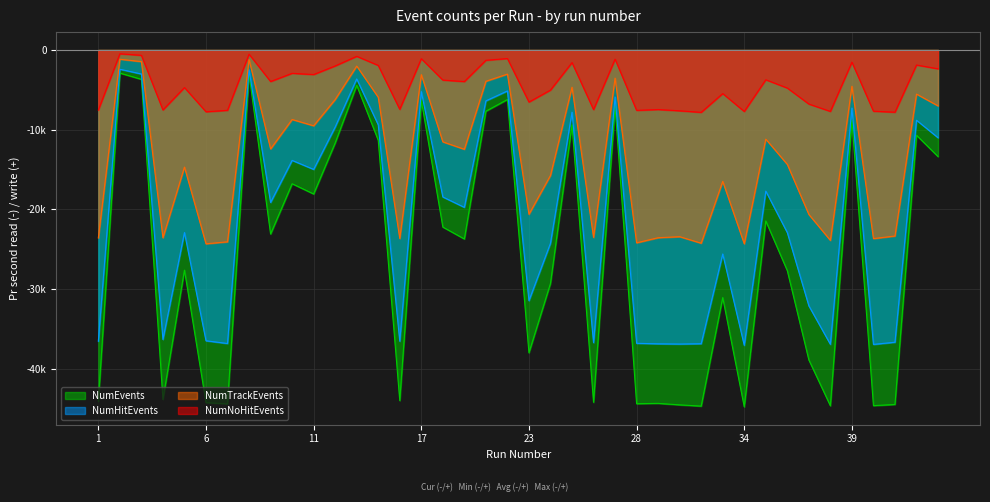

Which series has the largest total across all categories?

NumNoHitEvents